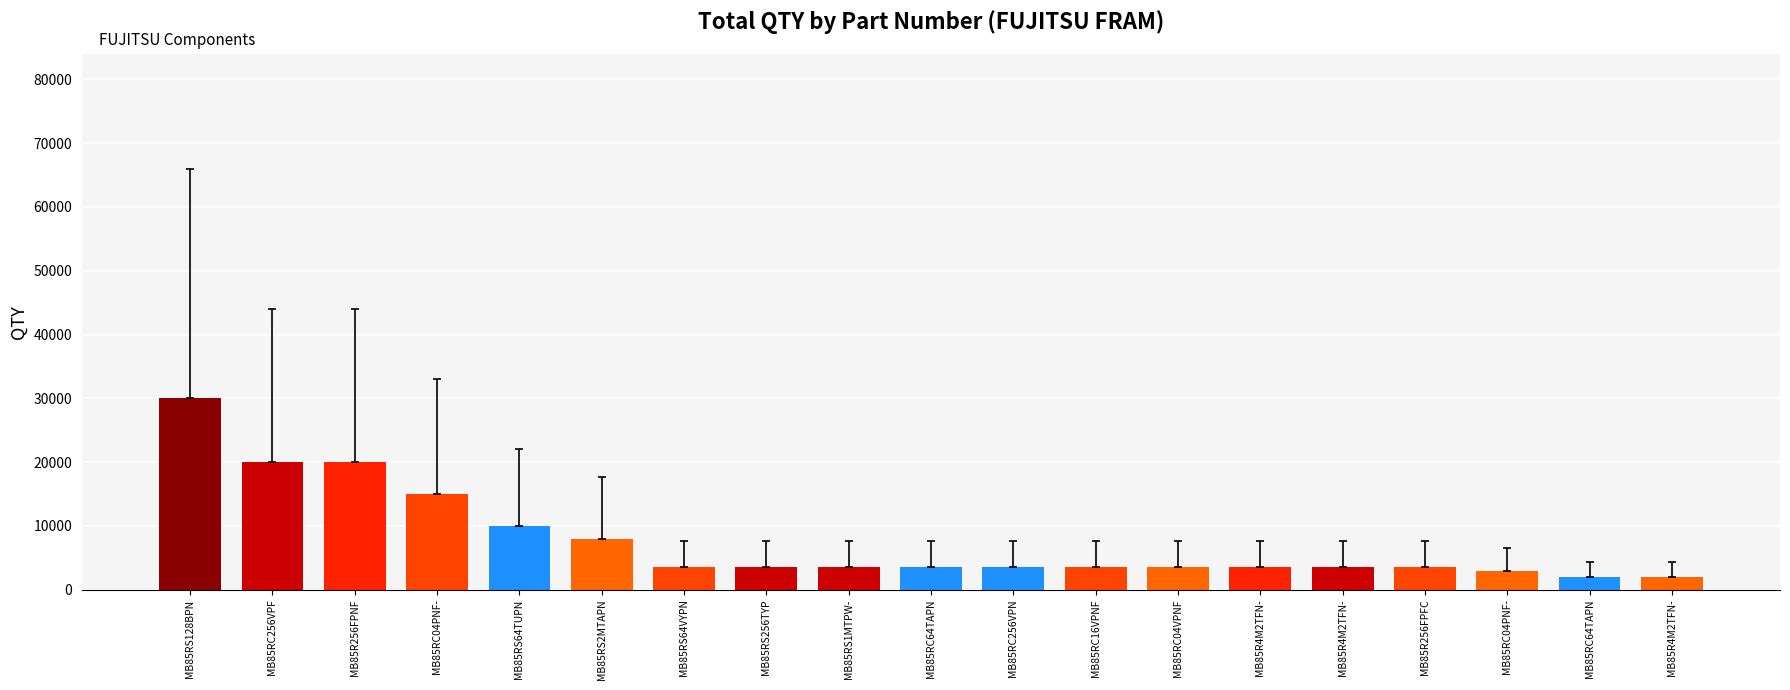

How many bars are there in total?

19